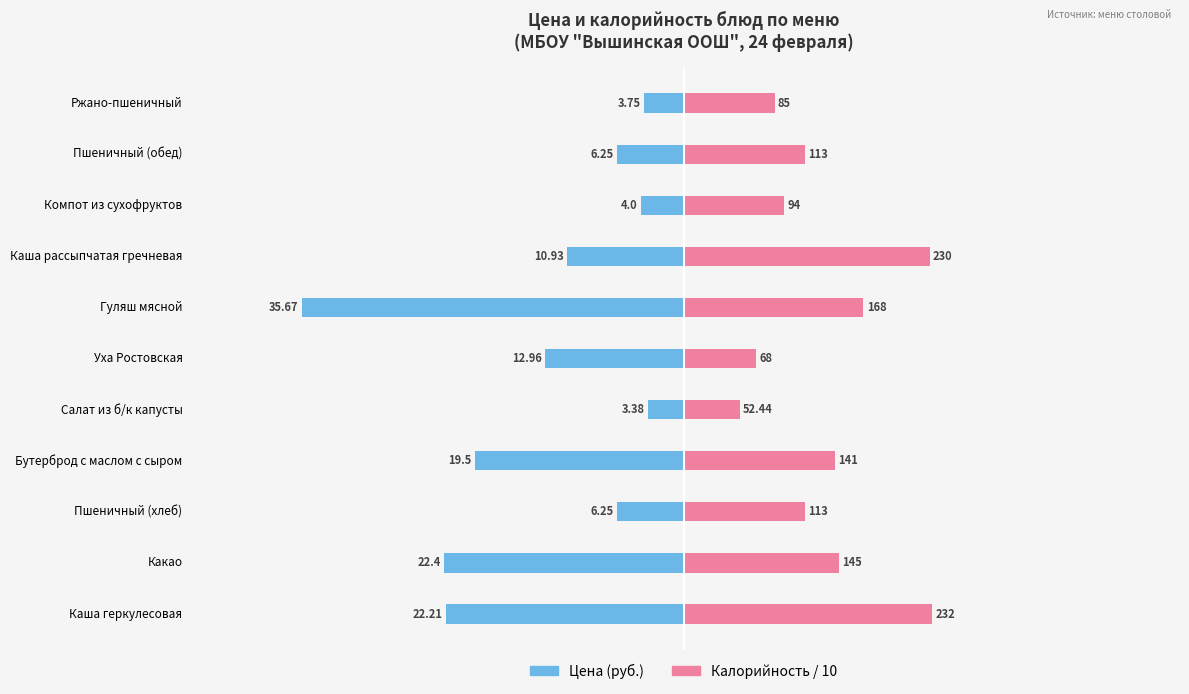

The Цена (руб.) series shows -6.6 at Компот из сухофруктов. True or false?

False